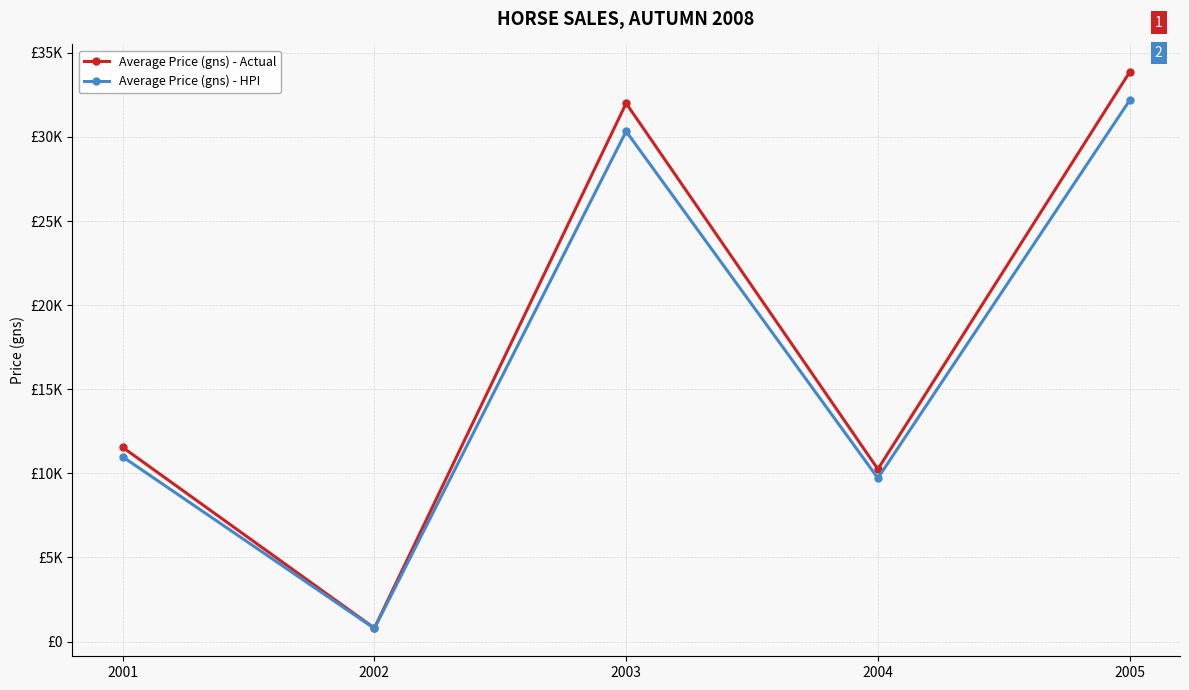

Rank the series by their average value, from lowest to highest.

Average Price (gns) - HPI, Average Price (gns) - Actual